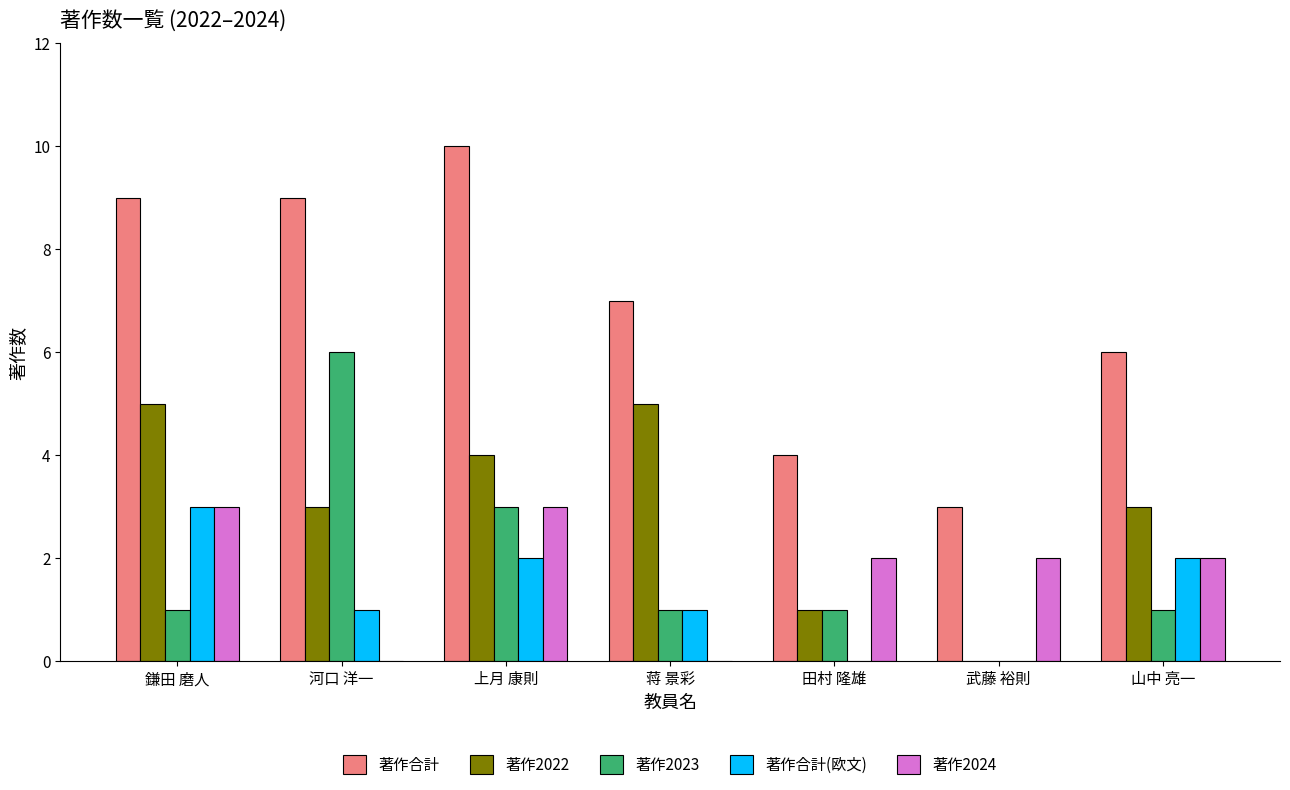

Which label corresponds to the largest value in the chart?

上月 康則